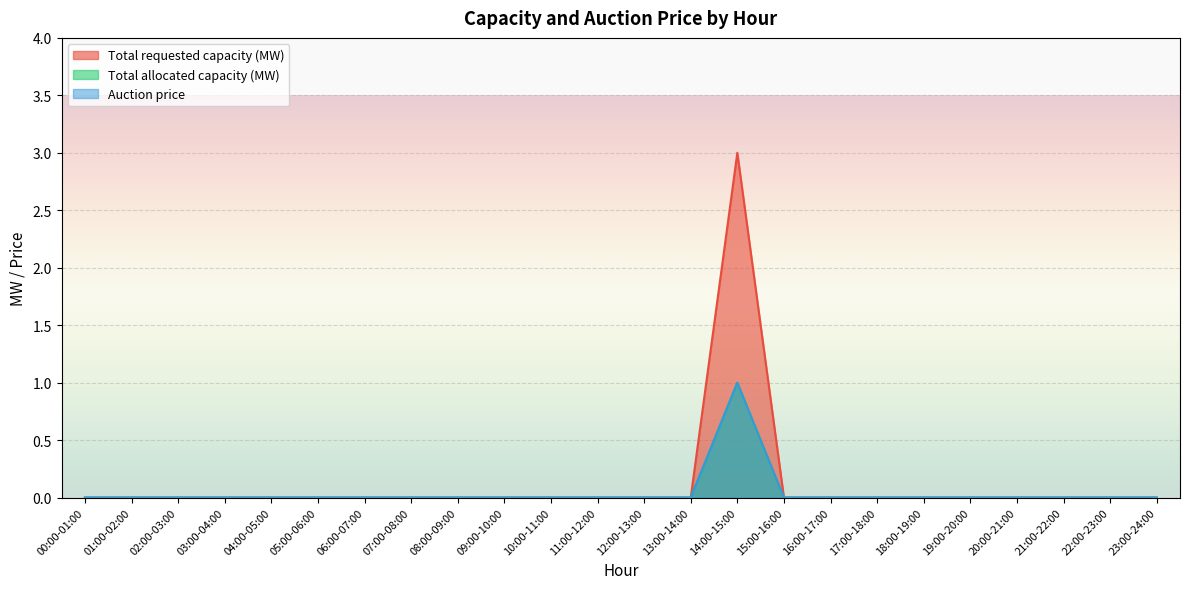

Does the chart display data point markers on the line(s)?

No